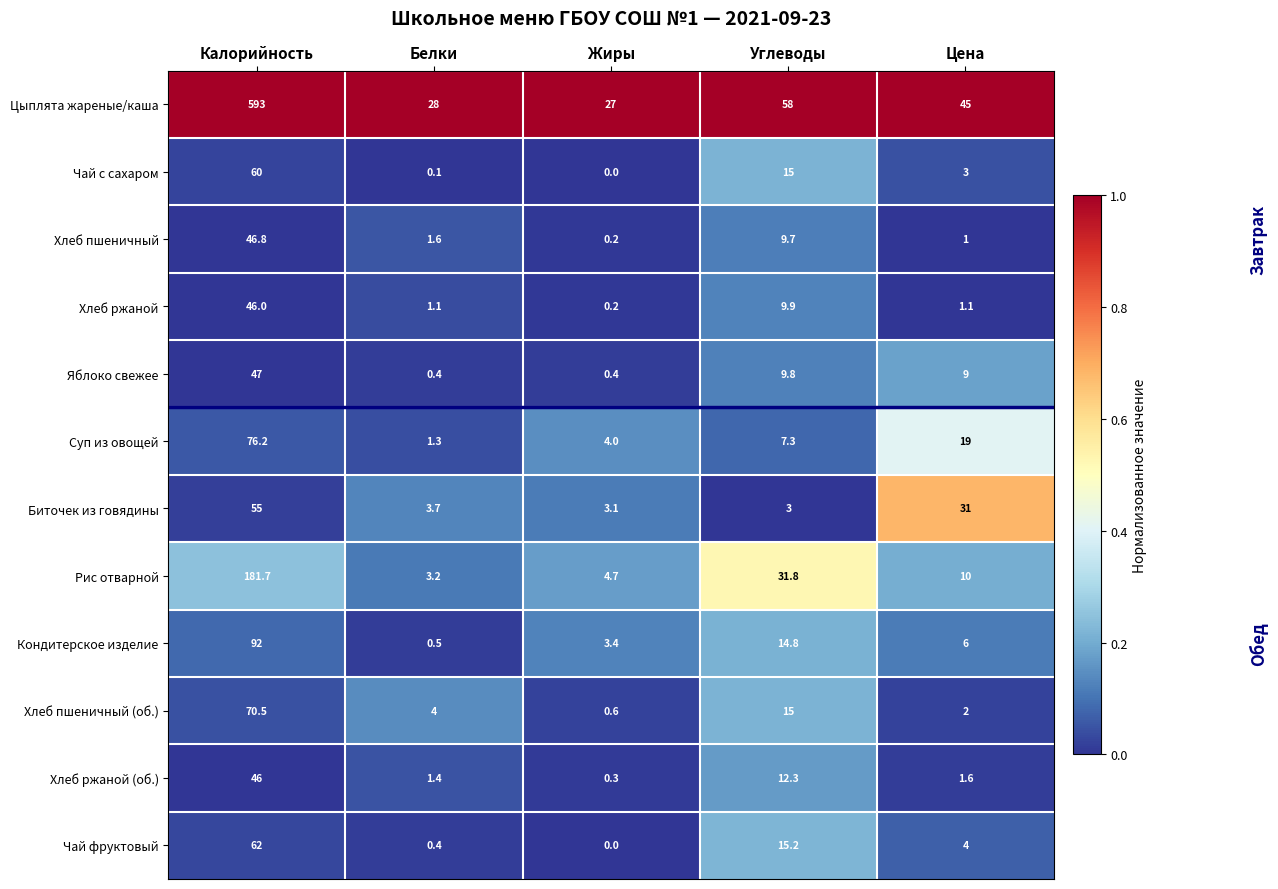

What is the greatest value displayed?

593.0